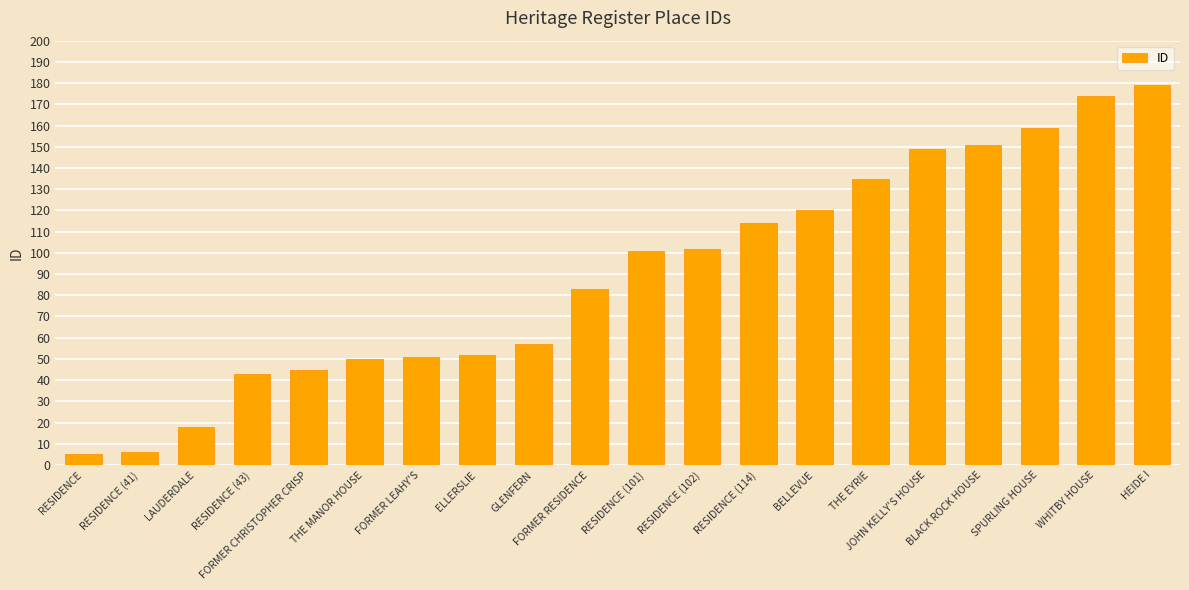

Approximately how many times larger is the value at HEIDE I compared to FORMER RESIDENCE?

2.2